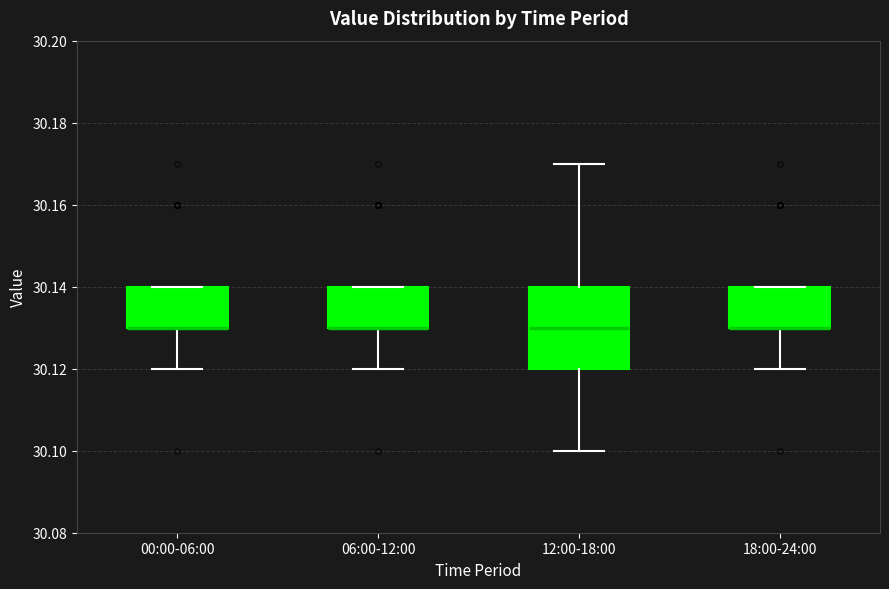

Which box is the tallest, from its lower edge to its upper edge?

12:00-18:00